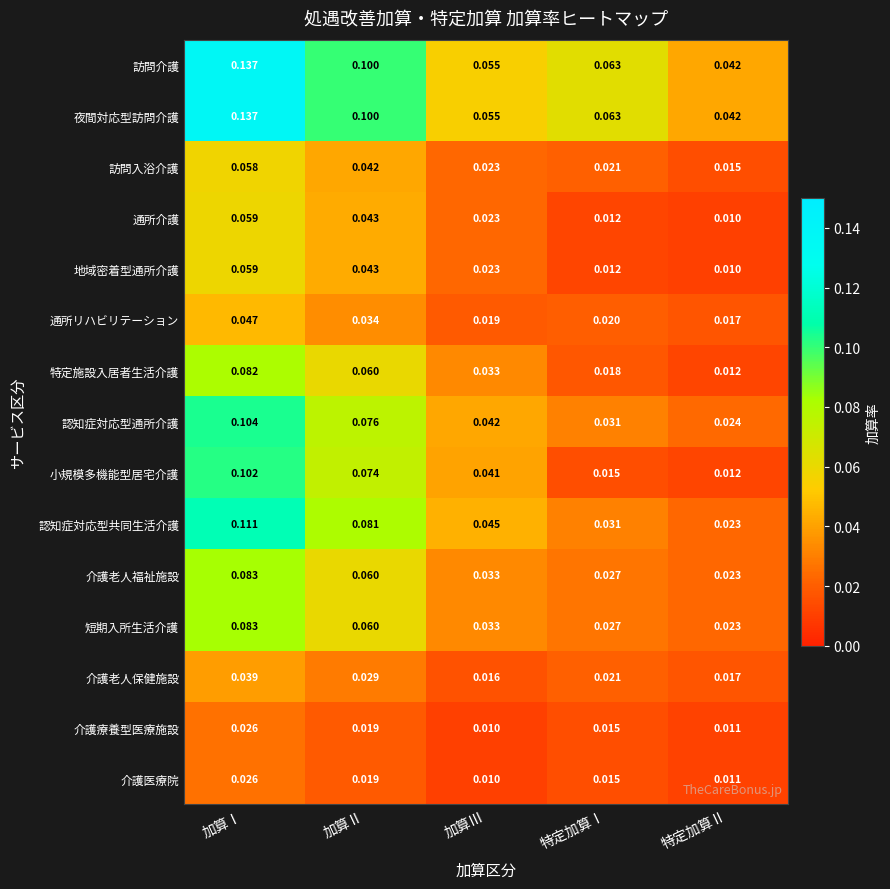

Where is 訪問入浴介護 nearest to the value 0?

特定加算Ⅱ